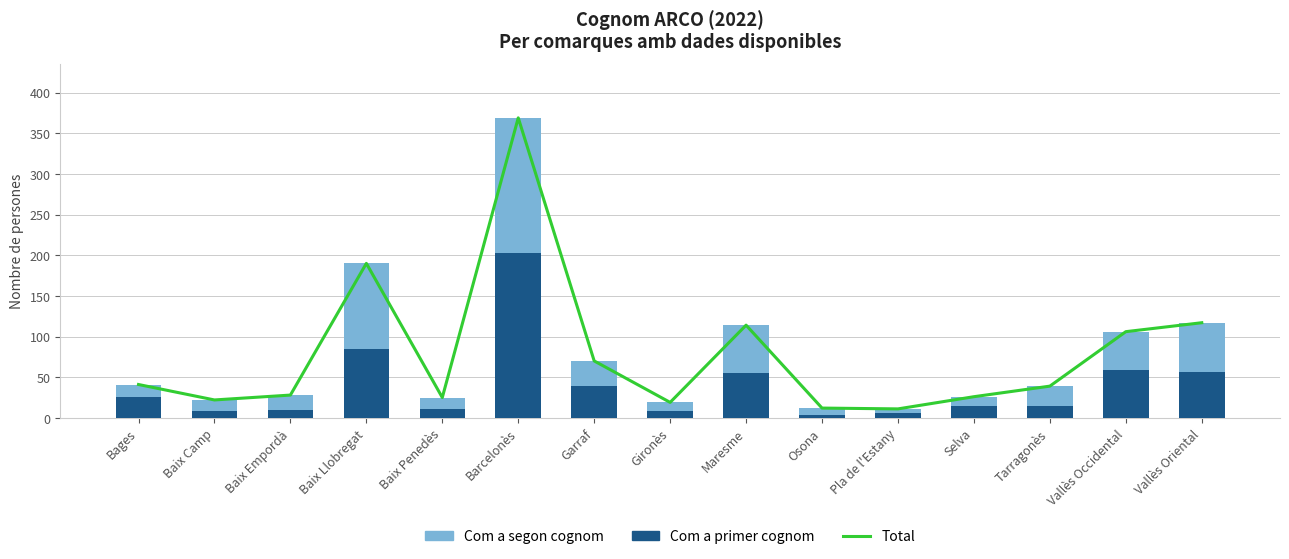

What are all the series names shown in the legend?

Total, Com a primer cognom, Com a segon cognom